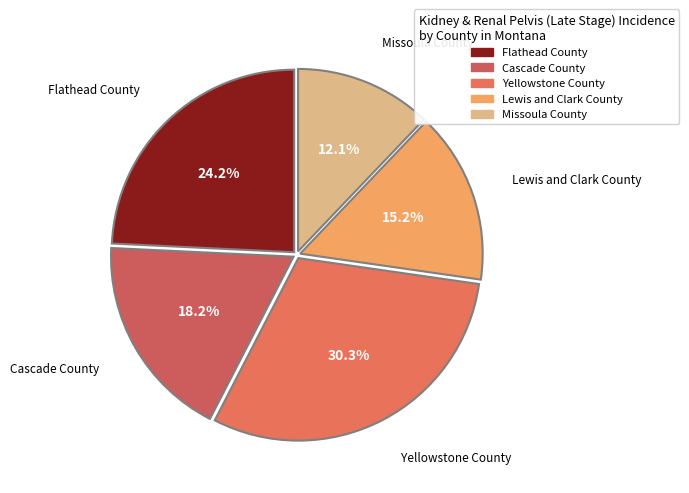

To the nearest percent, what portion does Yellowstone County represent?

30%